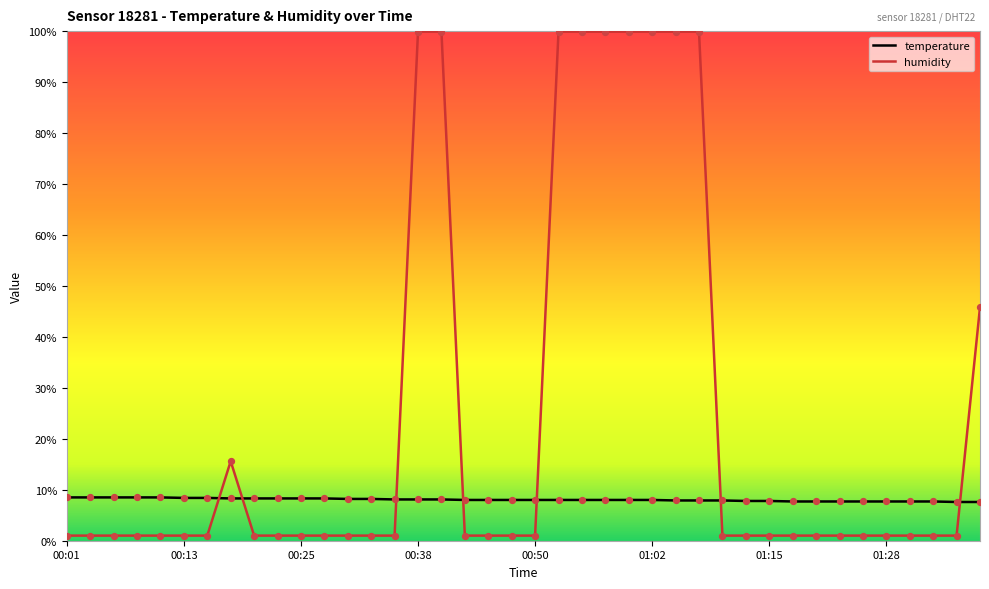

Which series has the widest spread of values?

humidity